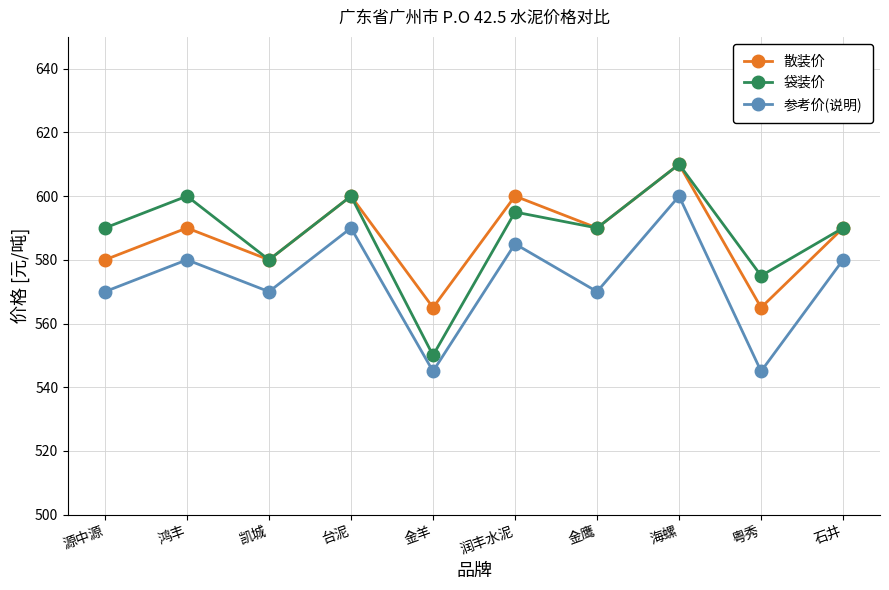

What is the spread (max minus min) of values at 凯城?

10